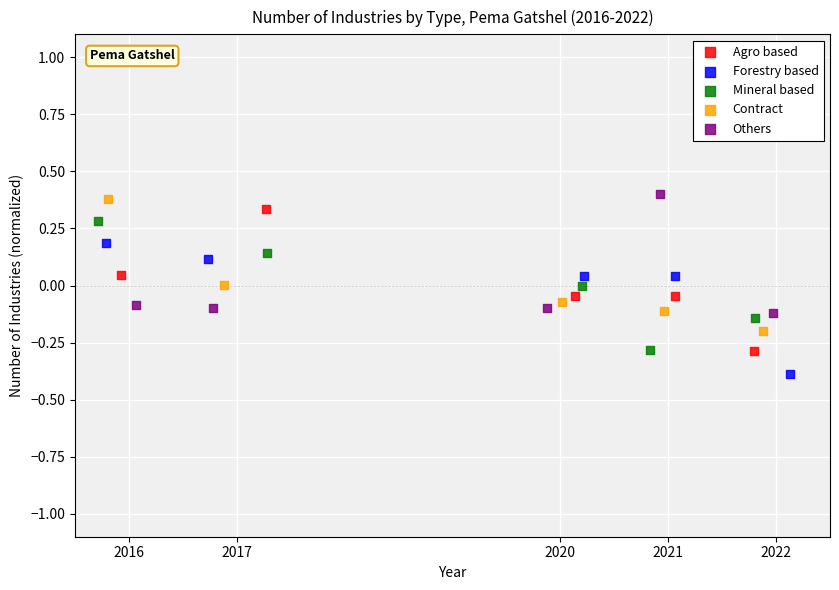

Which series contains the lowest Y value?

Forestry based